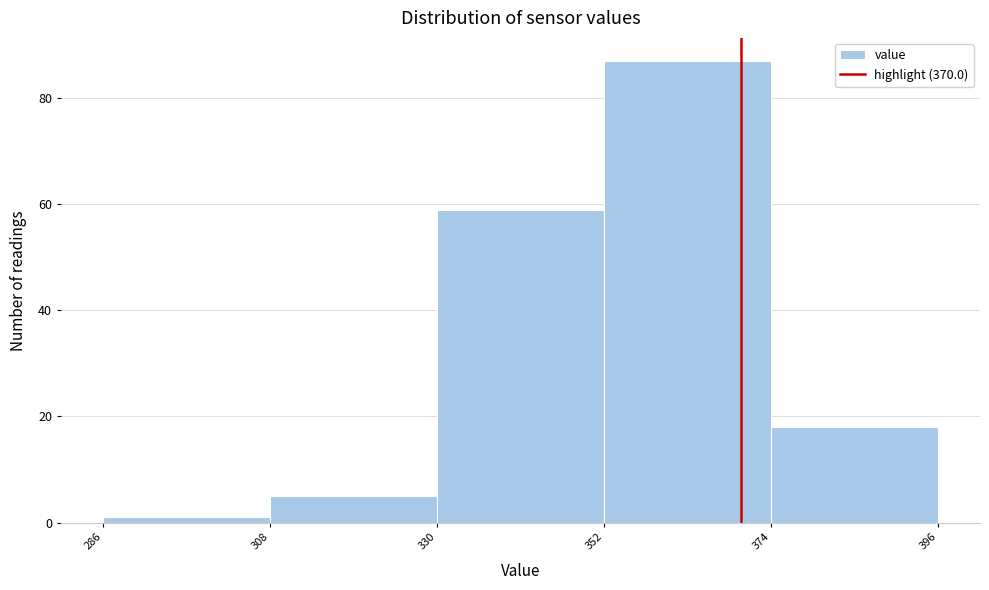

Which range on the x-axis has the tallest bar?

352 to 374